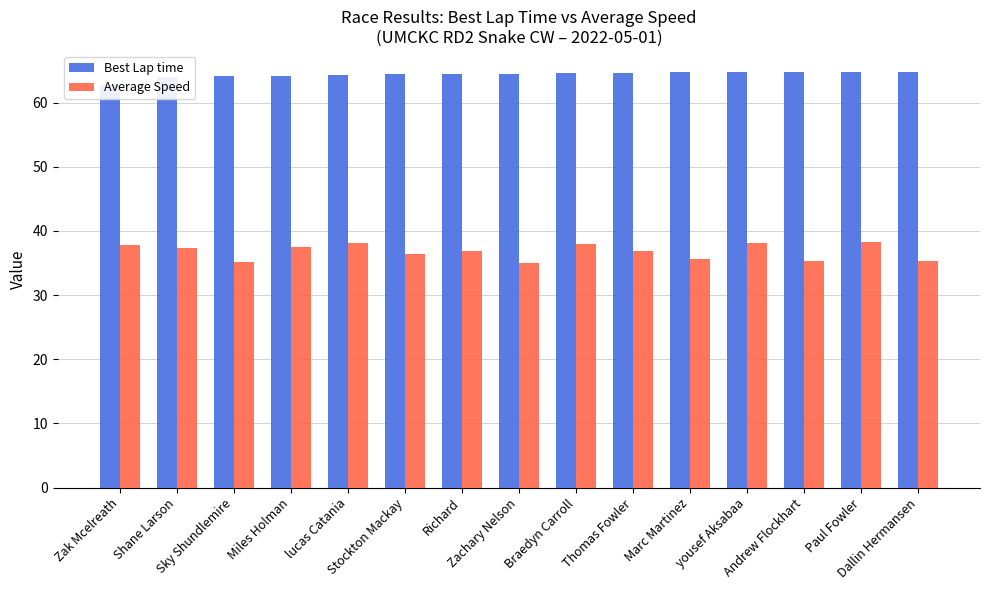

What is the value of the Average Speed bar at the 4th from the left?

37.4